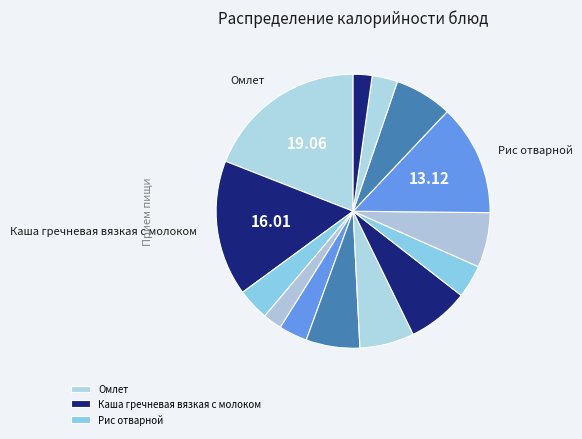

How many slices are in this pie chart?

14